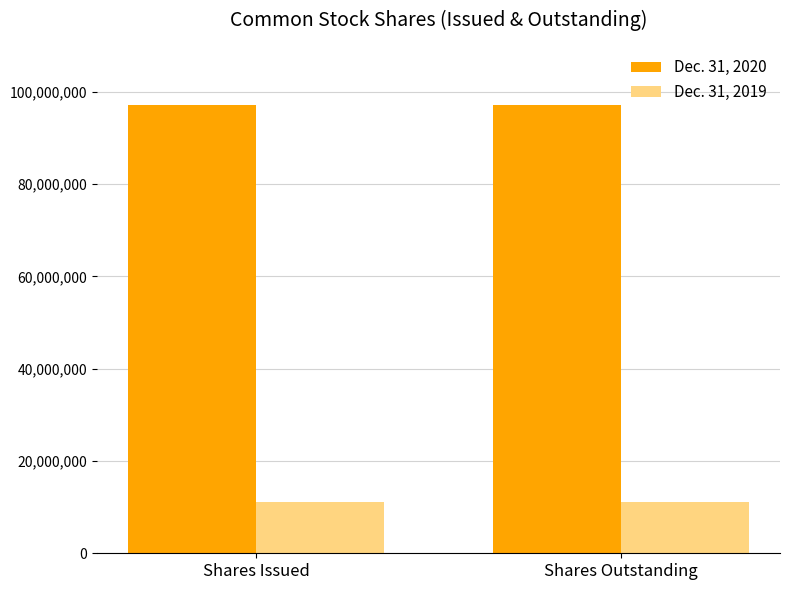

Reading left to right, transcribe all the data shown in this chart.

Dec. 31, 2020: Shares Issued=97201030	Shares Outstanding=97201030
Dec. 31, 2019: Shares Issued=11201030	Shares Outstanding=11201030